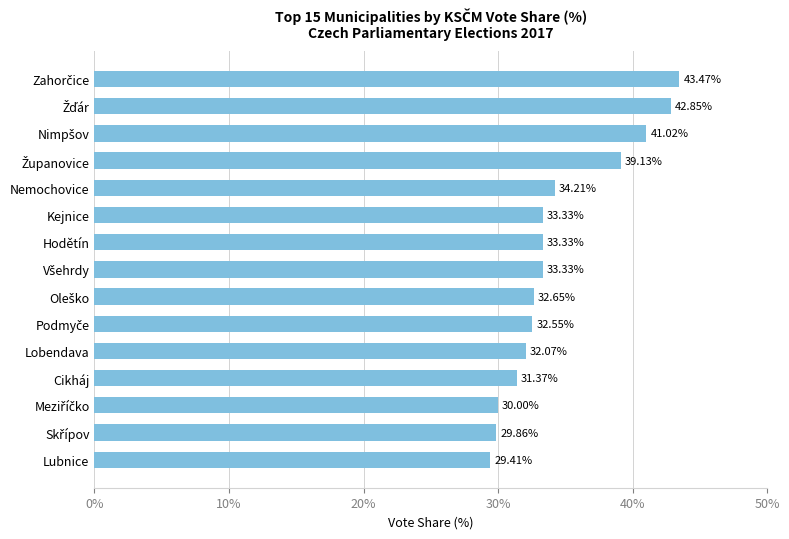

At which category does the chart reach its minimum across all series?

Lubnice